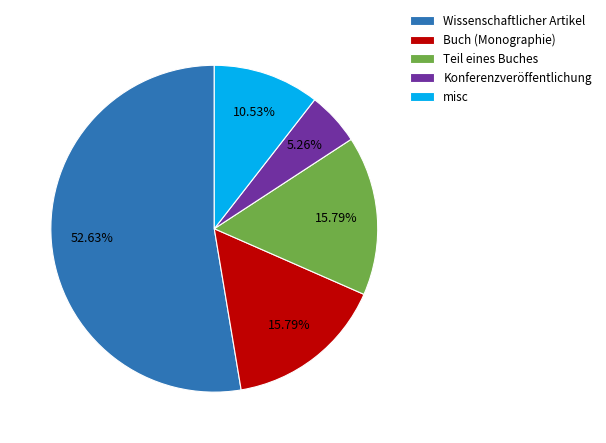

What is the largest slice in the pie chart?

Wissenschaftlicher Artikel